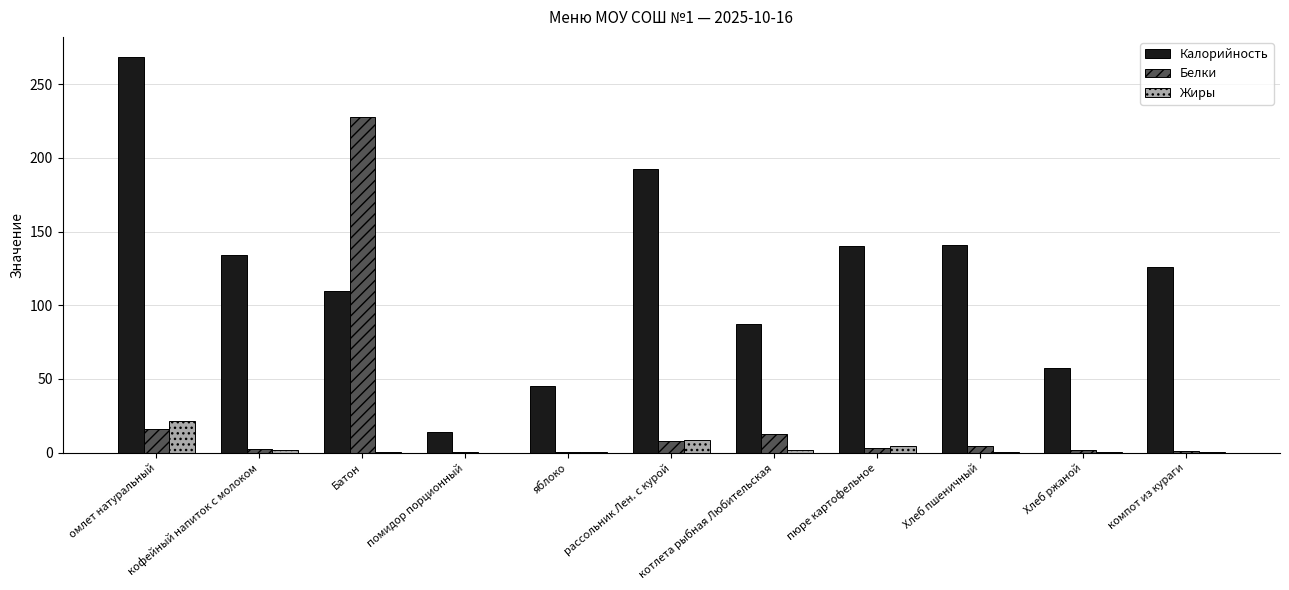

What is the highest value of the Калорийность series?

268.6